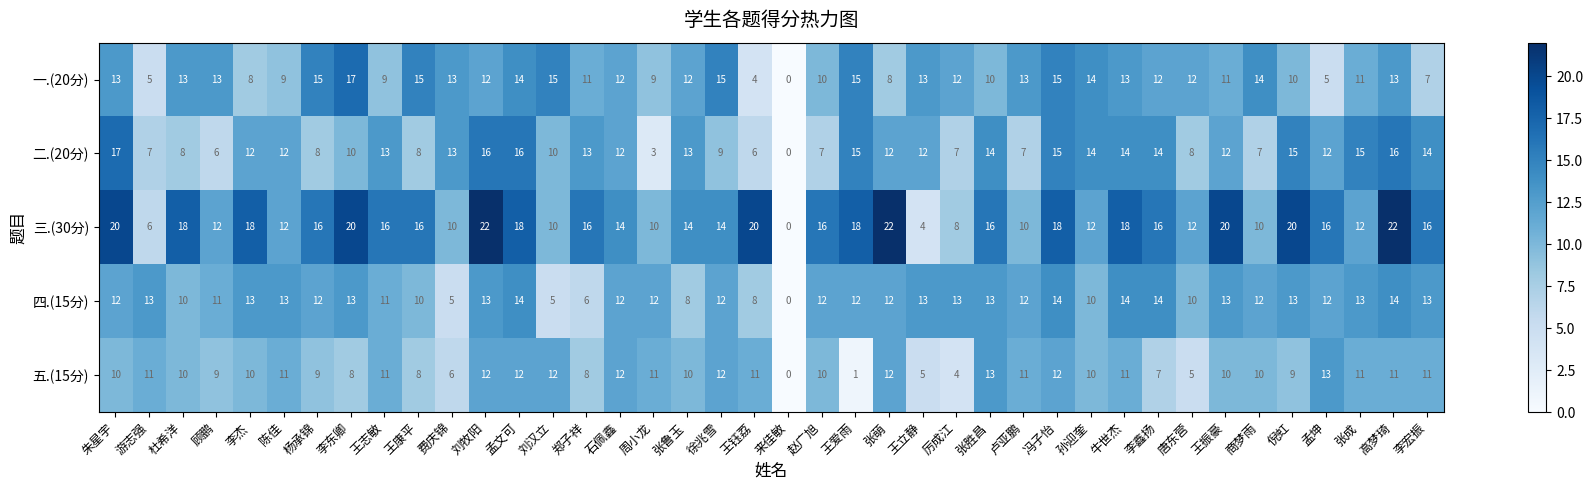

Rank the series by their maximum value, from highest to lowest.

三.(30分), 一.(20分), 二.(20分), 四.(15分), 五.(15分)